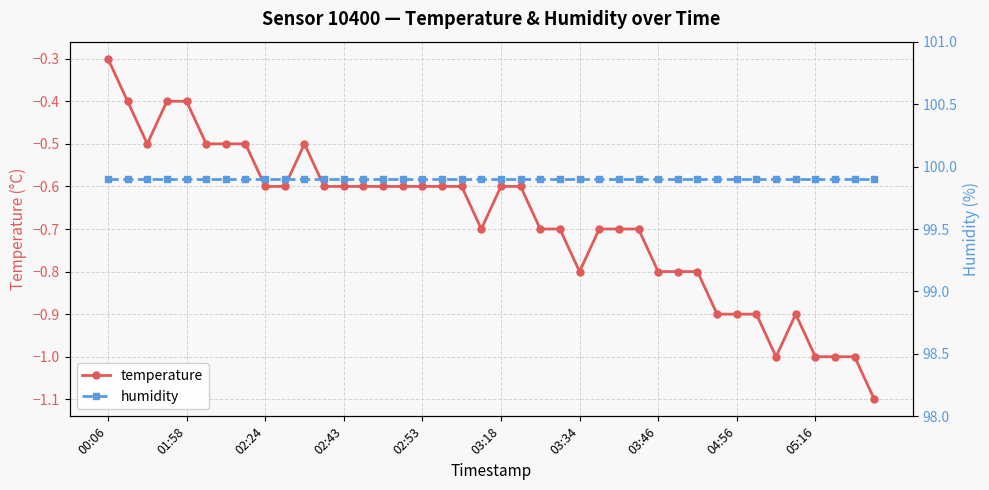

How many data points does each series have?

40